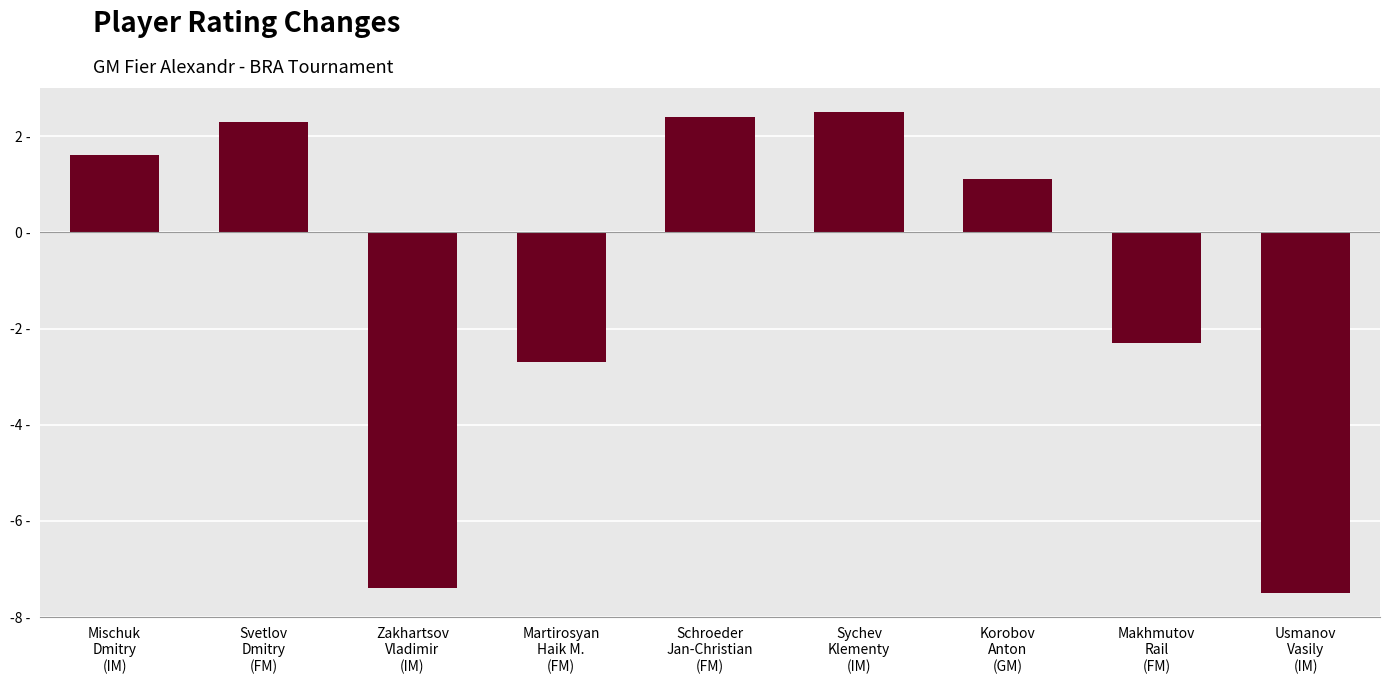

Does the chart contain any negative values?

Yes